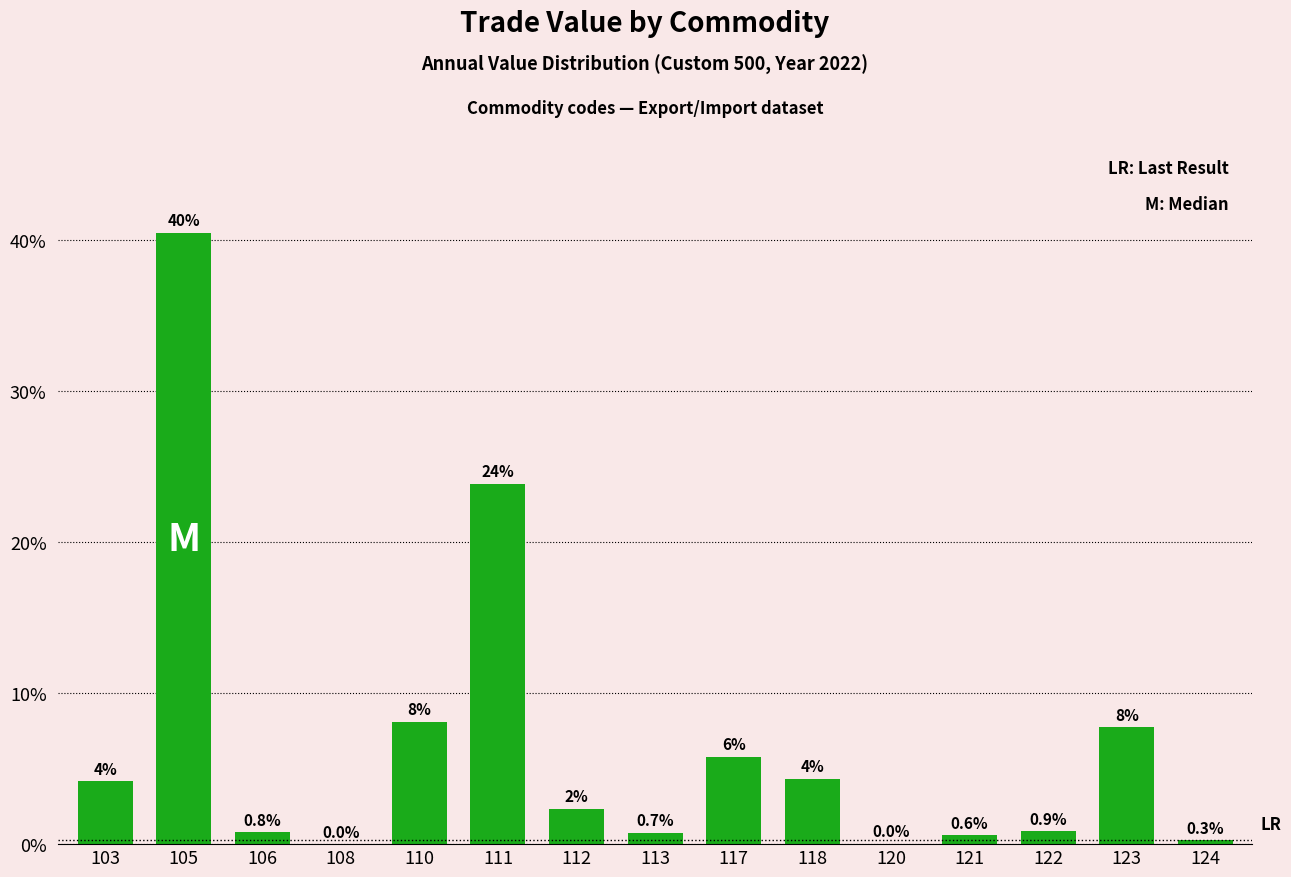

What is the difference between the values at 105 and 113?

39.7